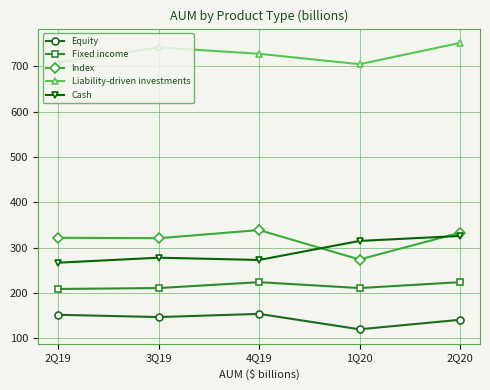

Which series has the largest total across all categories?

Liability-driven investments